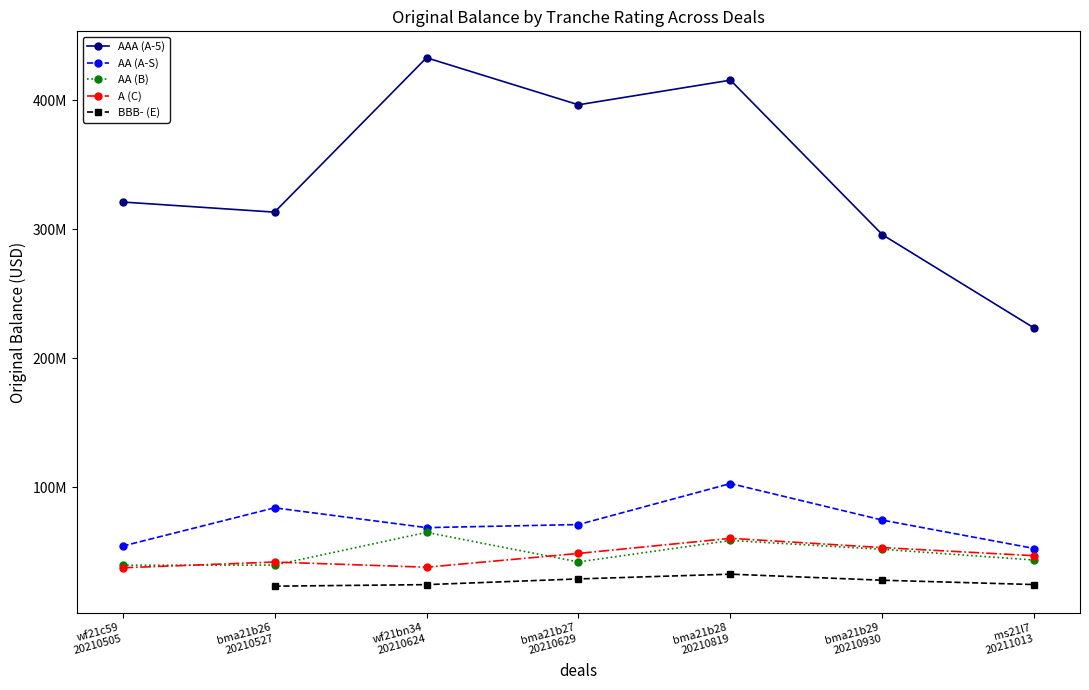

At how many categories does at least one series exceed 378048364?

3